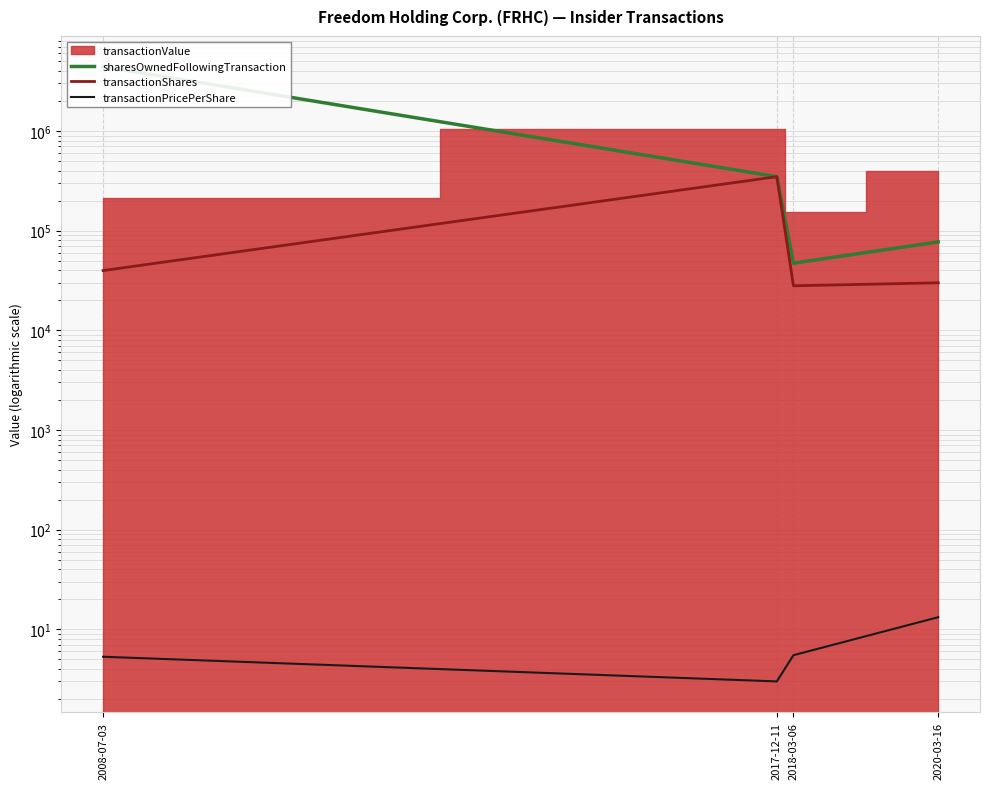

True or false: sharesOwnedFollowingTransaction and transactionPricePerShare intersect in this chart.

False